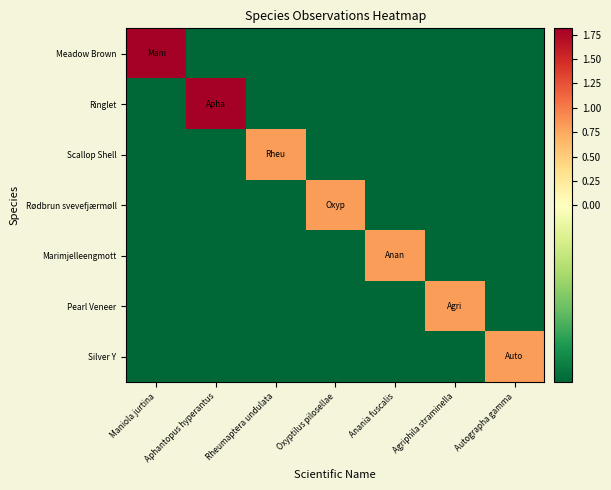

How many data points does each series have?

7